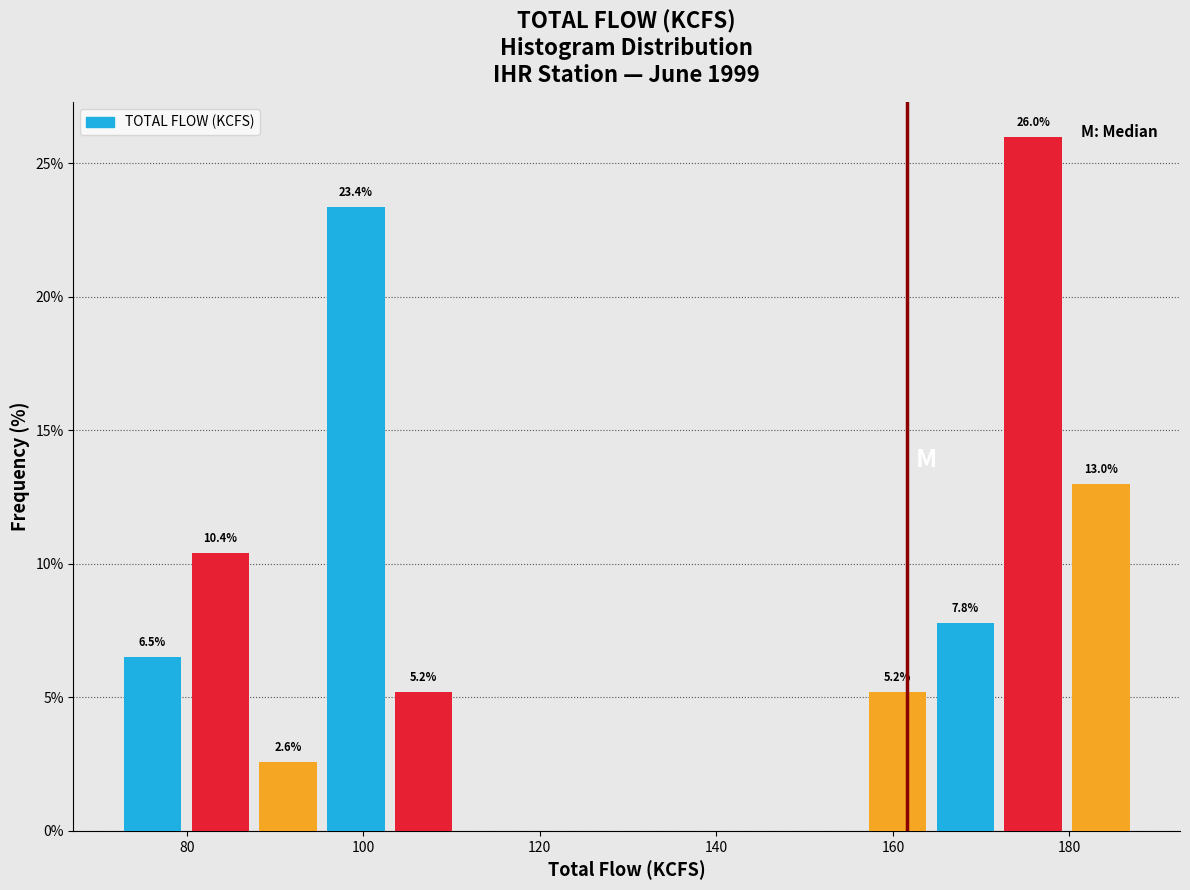

Read against the x-axis, roughly where is the centre of the tallest bar?

176